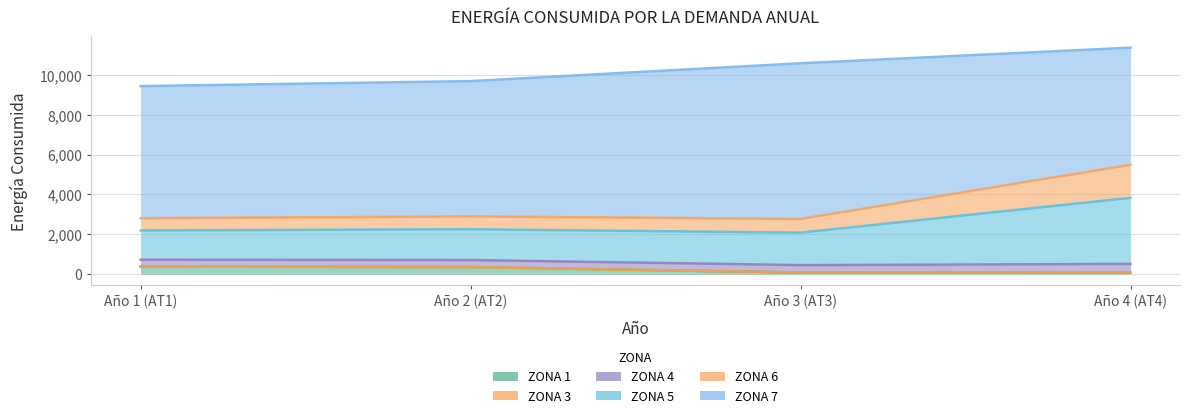

What is the minimum value shown in the chart?

77.8